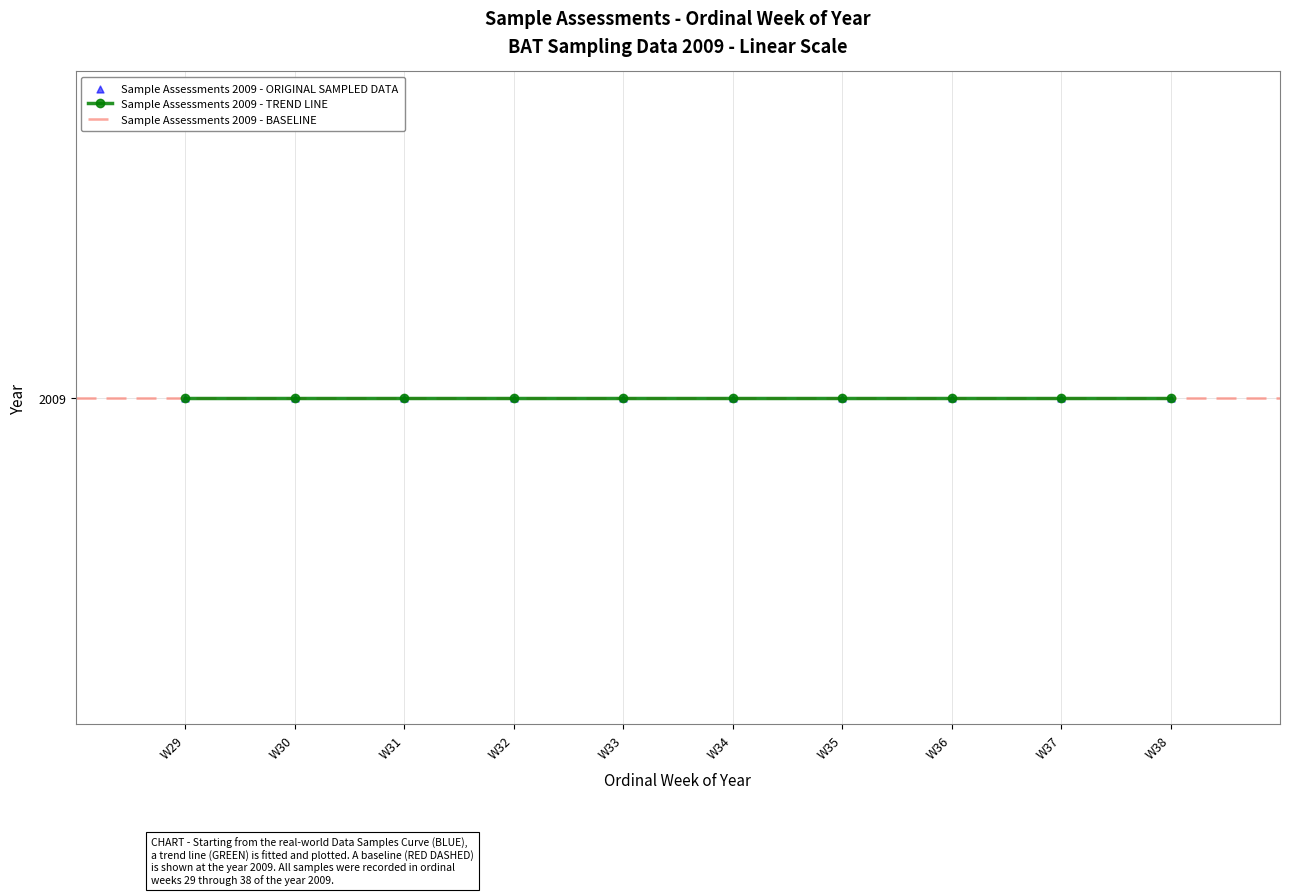

Approximately how many times larger is the value at W31 compared to W30?

1.0